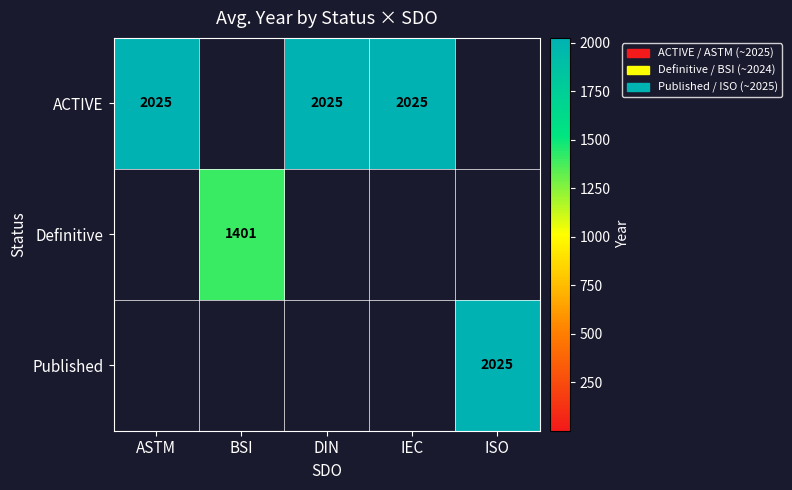

How many data points does each series have?

5